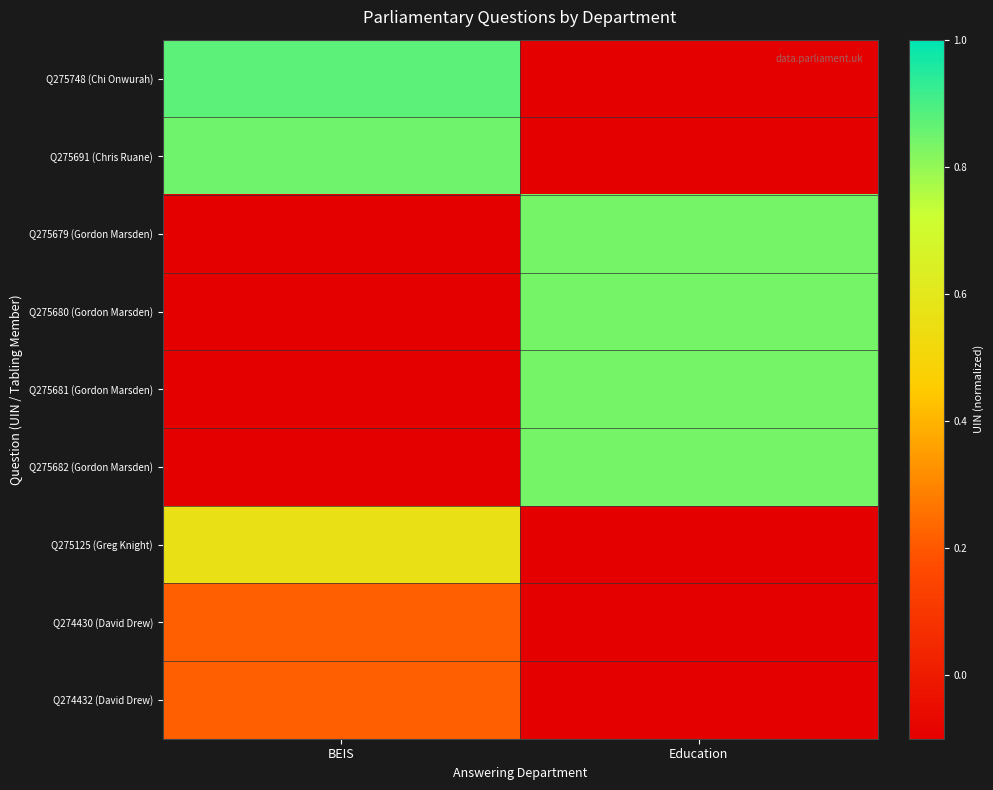

Between BEIS and Education, which is larger?

BEIS